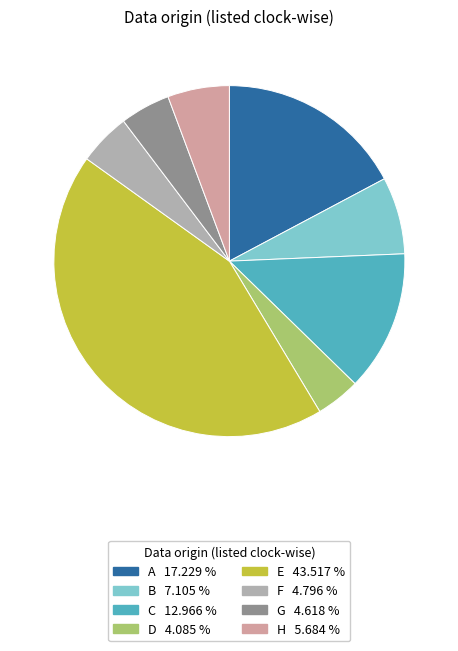

True or false: F accounts for 16% of the total.

False